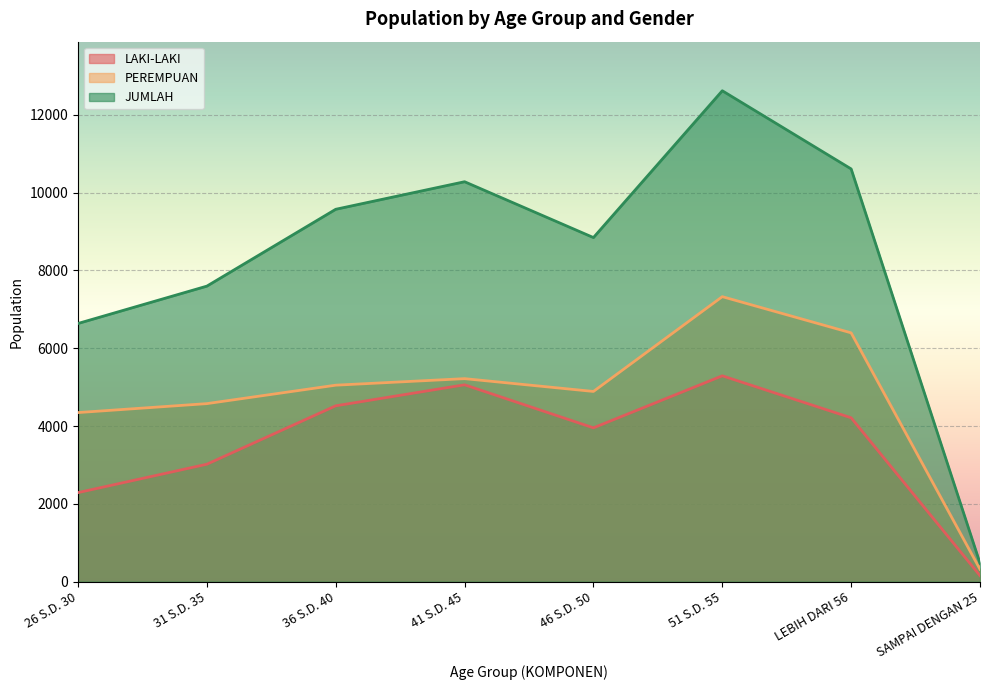

Rank the categories by PEREMPUAN value from highest to lowest.

51 S.D. 55, LEBIH DARI 56, 41 S.D. 45, 36 S.D. 40, 46 S.D. 50, 31 S.D. 35, 26 S.D. 30, SAMPAI DENGAN 25